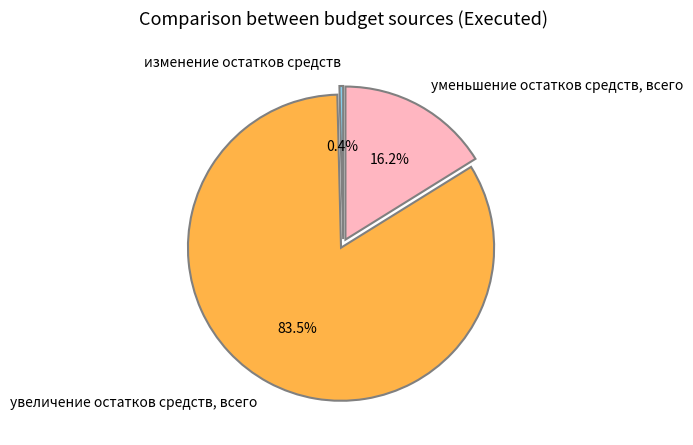

Which slice is the smallest?

изменение остатков средств